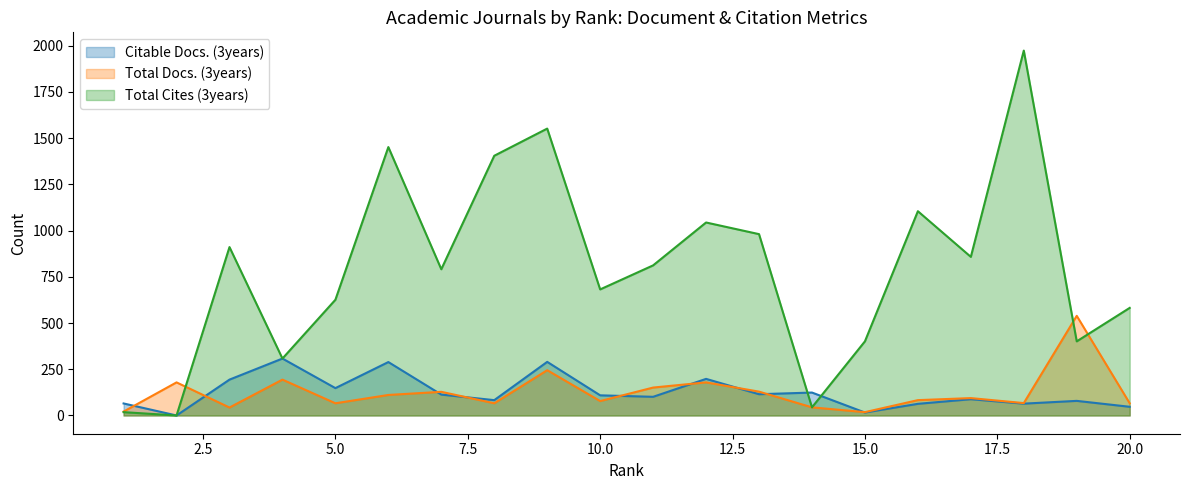

Does the chart display data point markers on the line(s)?

No